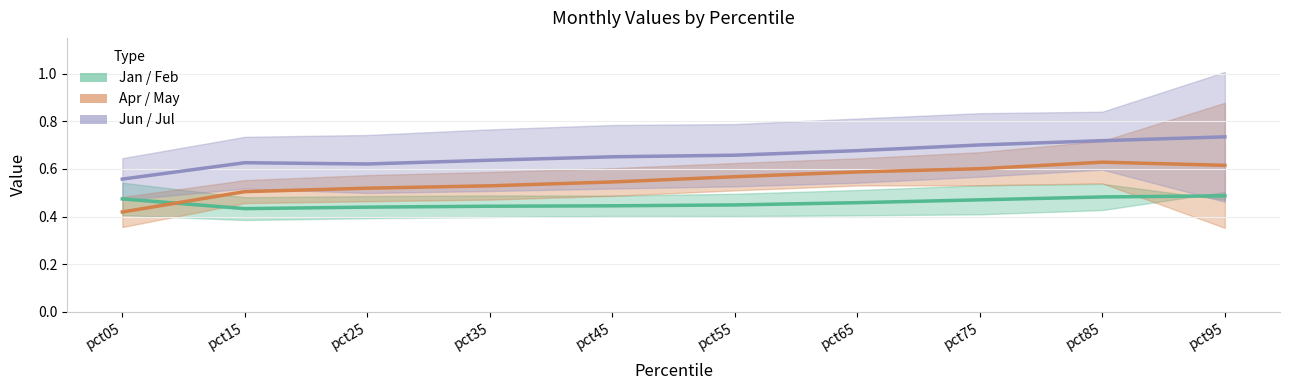

Reading right to left, list all the values displayed in this chart.

Jan/Feb: pct95=0.5	pct85=0.5	pct75=0.5	pct65=0.5	pct55=0.4	pct45=0.4	pct35=0.4	pct25=0.4	pct15=0.4	pct05=0.5
Apr/May: pct95=0.6	pct85=0.6	pct75=0.6	pct65=0.6	pct55=0.6	pct45=0.5	pct35=0.5	pct25=0.5	pct15=0.5	pct05=0.4
Jun/Jul: pct95=0.7	pct85=0.7	pct75=0.7	pct65=0.7	pct55=0.7	pct45=0.7	pct35=0.6	pct25=0.6	pct15=0.6	pct05=0.6